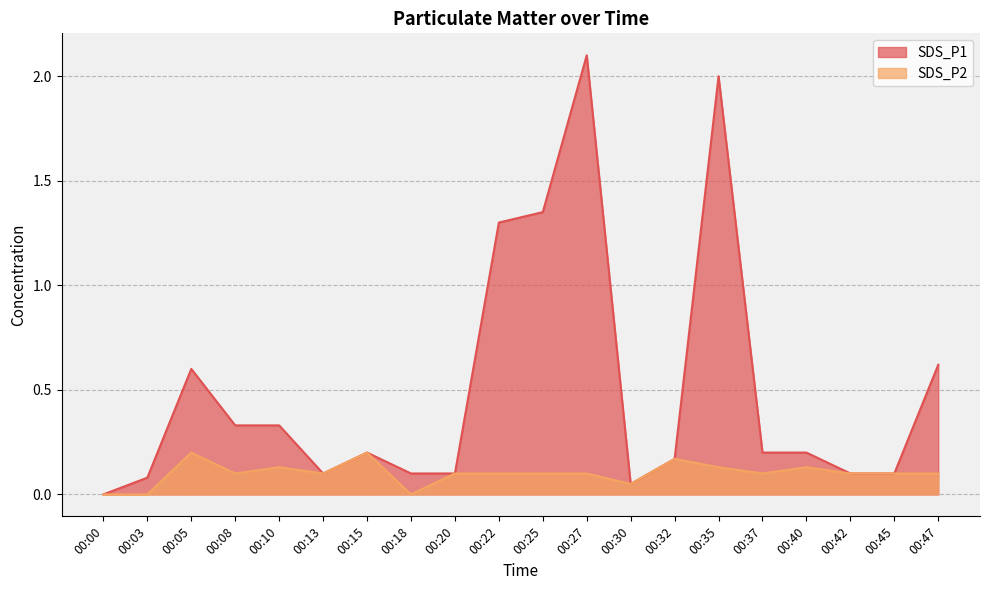

True or false: SDS_P2 has more than 2 points higher than both neighbors.

True